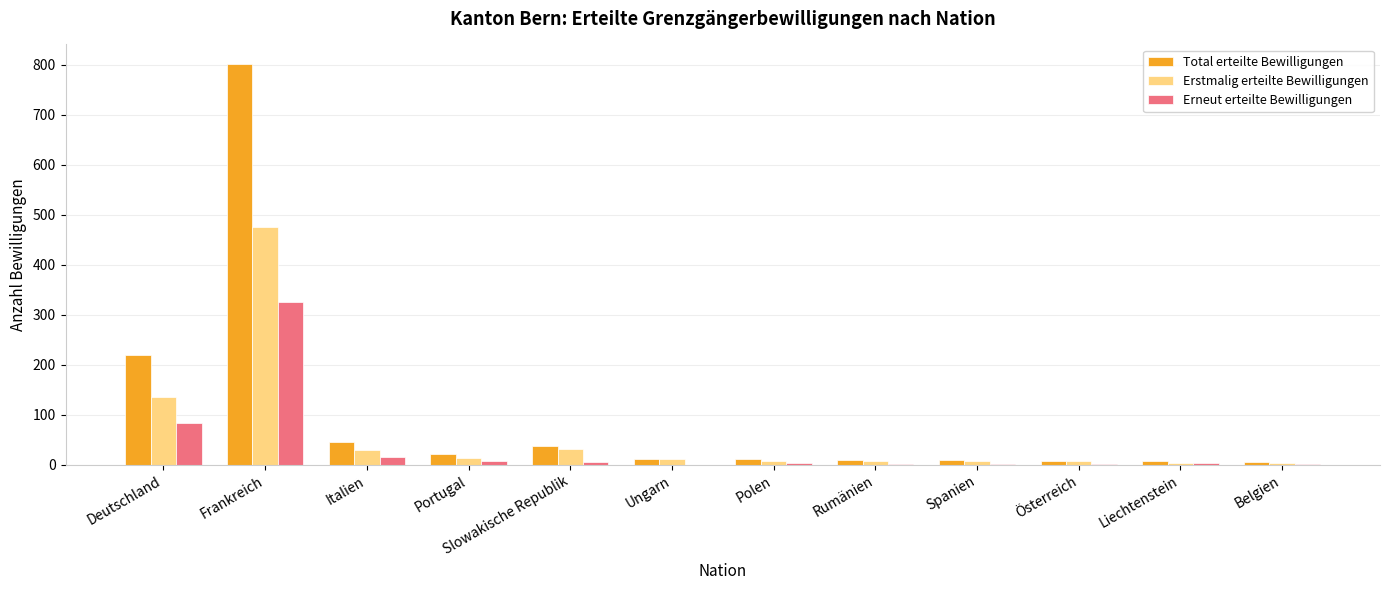

What is the sum of the Erneut erteilte Bewilligungen values at Italien and Belgien?

17